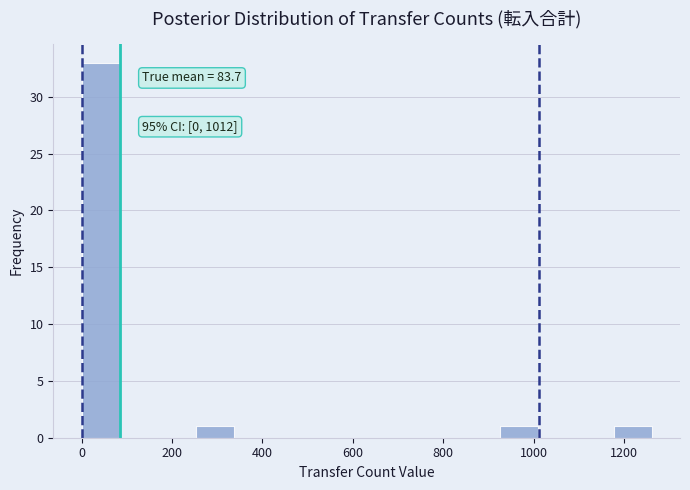

Over which range of the x-axis is the bar tallest?

0 to 80